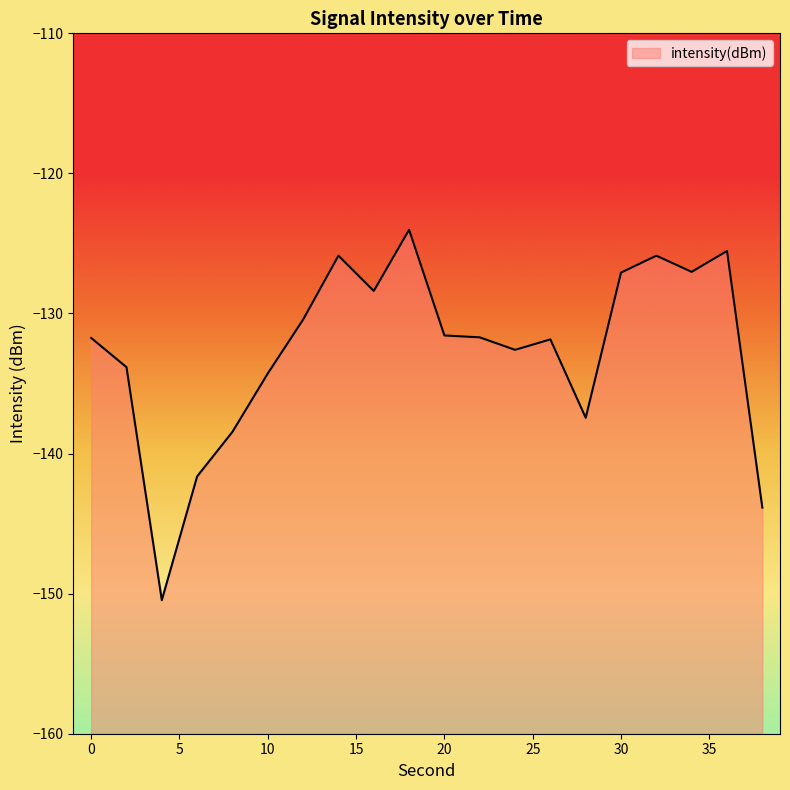

List the labels in order of value, smallest first.

4, 38, 6, 8, 28, 10, 2, 24, 26, 0, 22, 20, 12, 16, 30, 34, 32, 14, 36, 18